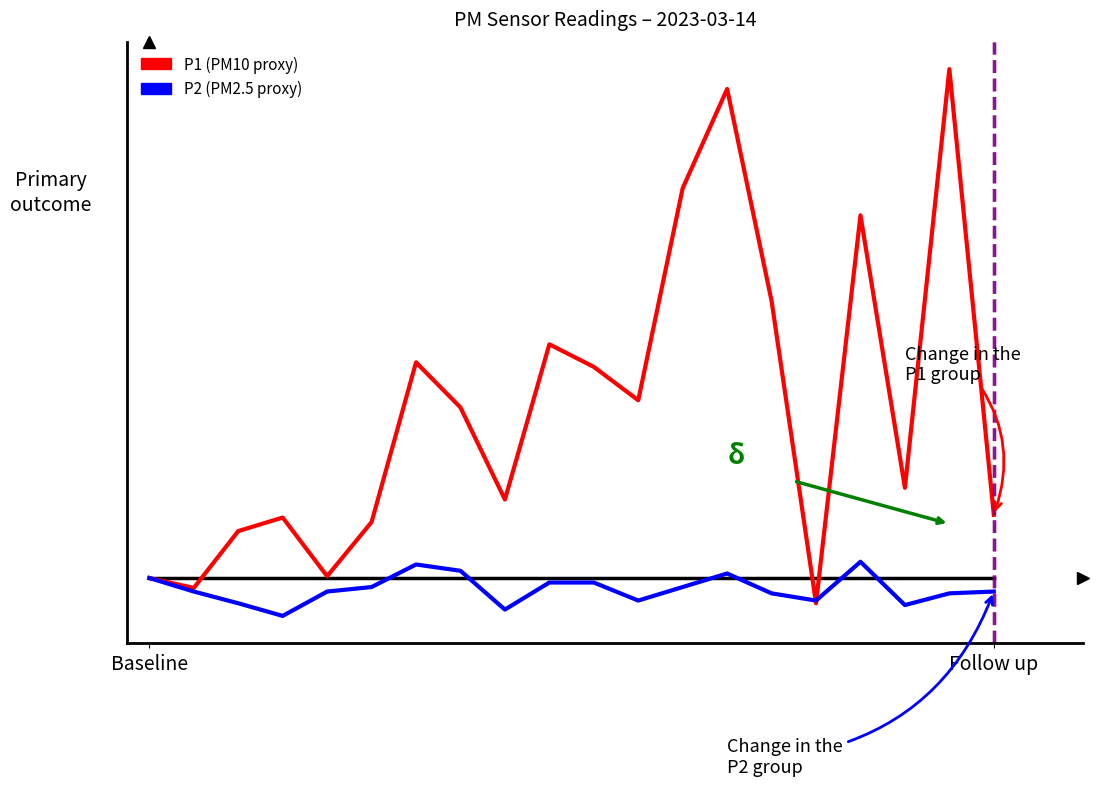

Is this an area chart (filled region under the line)?

No